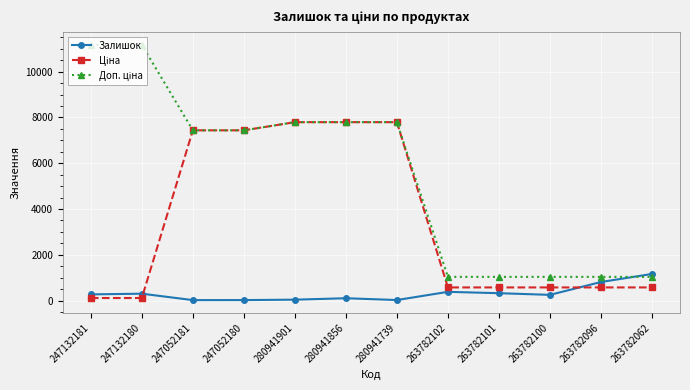

What is the spread (max minus min) of values at 263782100?

786.1